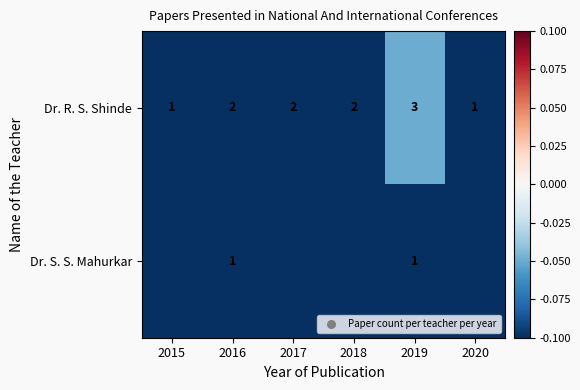

Rank the series at 2019 from lowest to highest value.

Dr. S. S. Mahurkar, Dr. R. S. Shinde